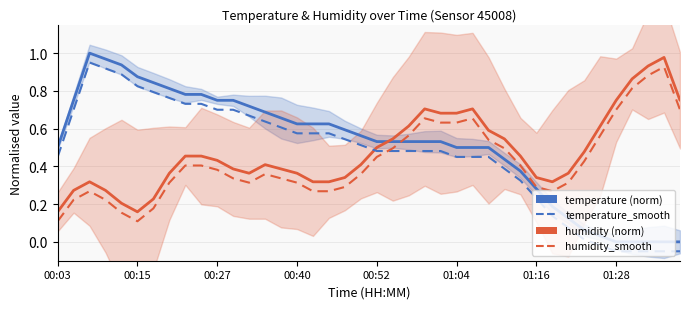

Where does the temperature_smooth series first go above 0?

00:03